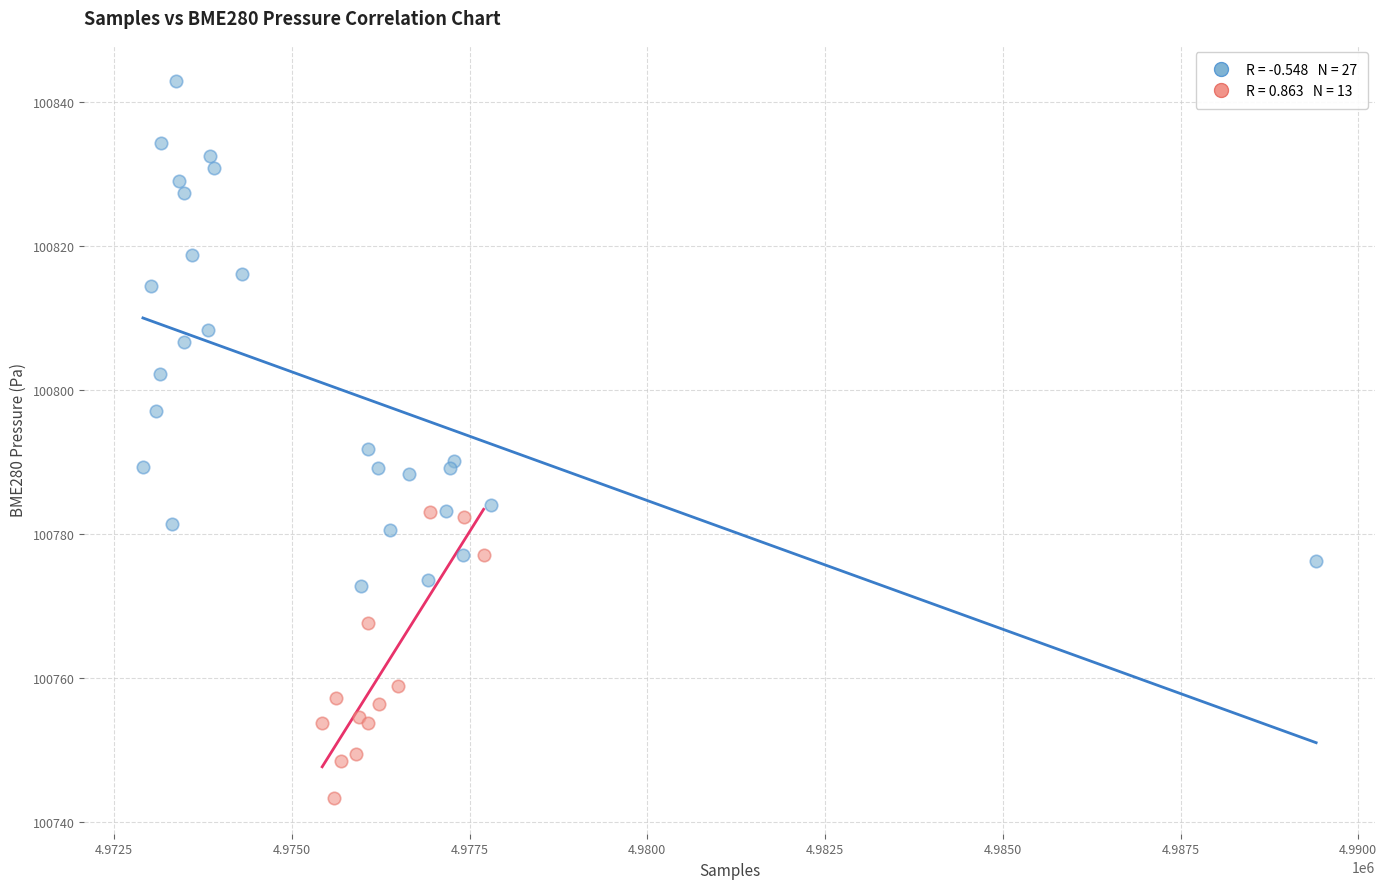

Which series reaches the maximum Y coordinate?

Signal = -64 (N=27)